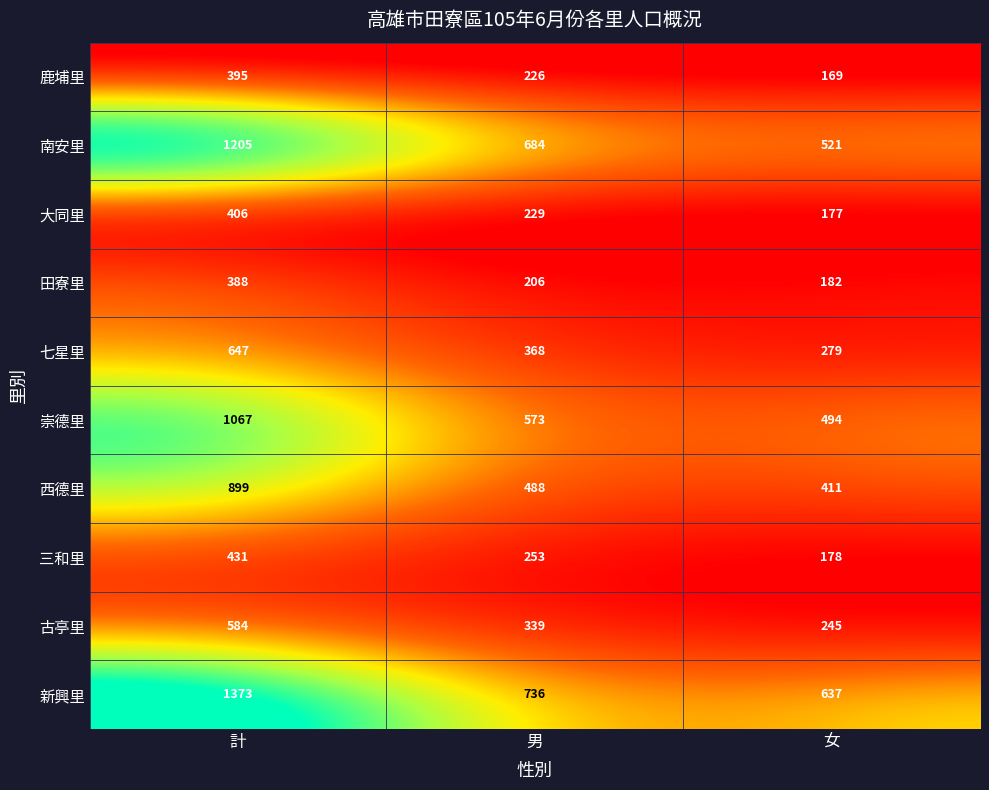

Rank the series by their maximum value, from lowest to highest.

田寮里, 鹿埔里, 大同里, 三和里, 古亭里, 七星里, 西德里, 崇德里, 南安里, 新興里